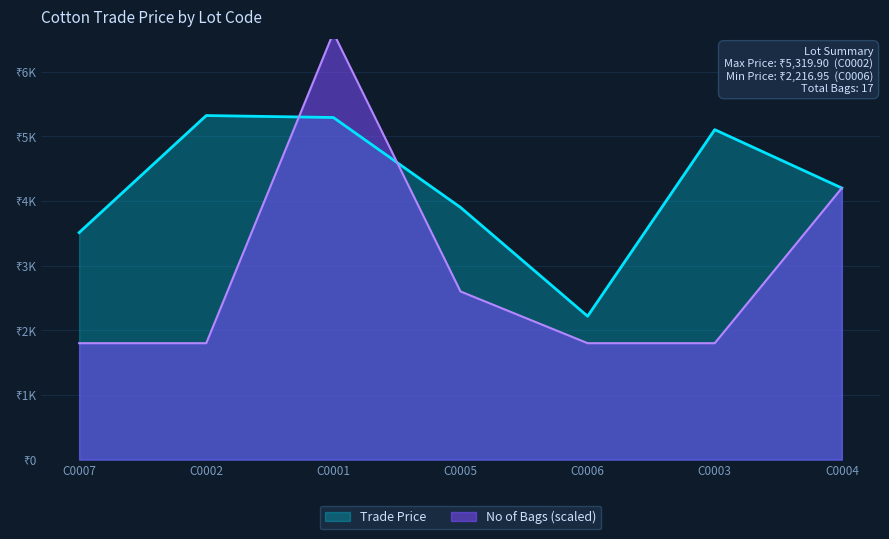

Approximately how many times larger is the value at C0003 compared to C0005?

1.3